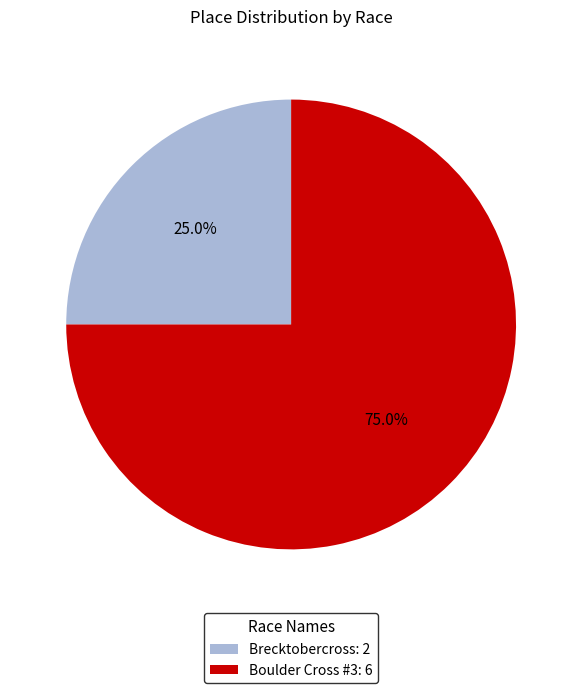

How many segments does this pie chart have?

2